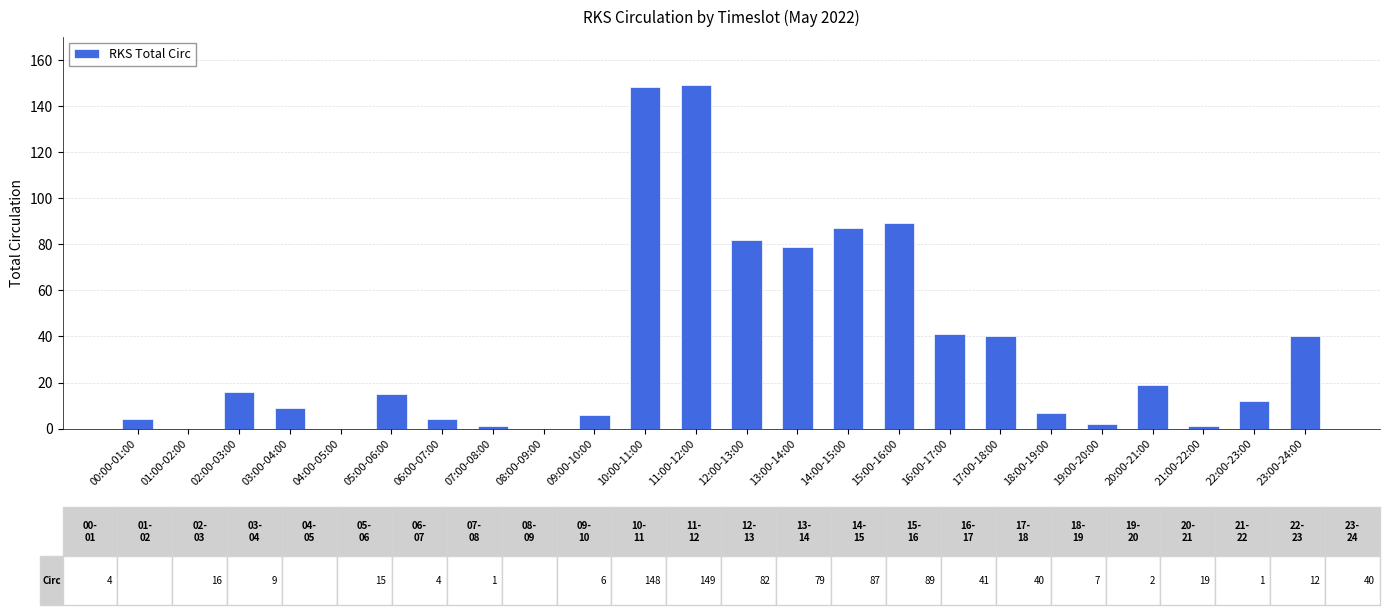

What is the greatest value displayed?

149